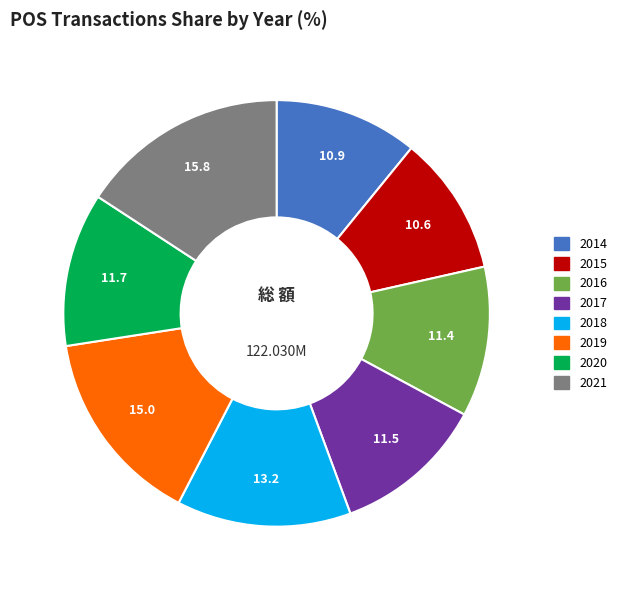

Between 2016 and 2015, which is larger?

2016